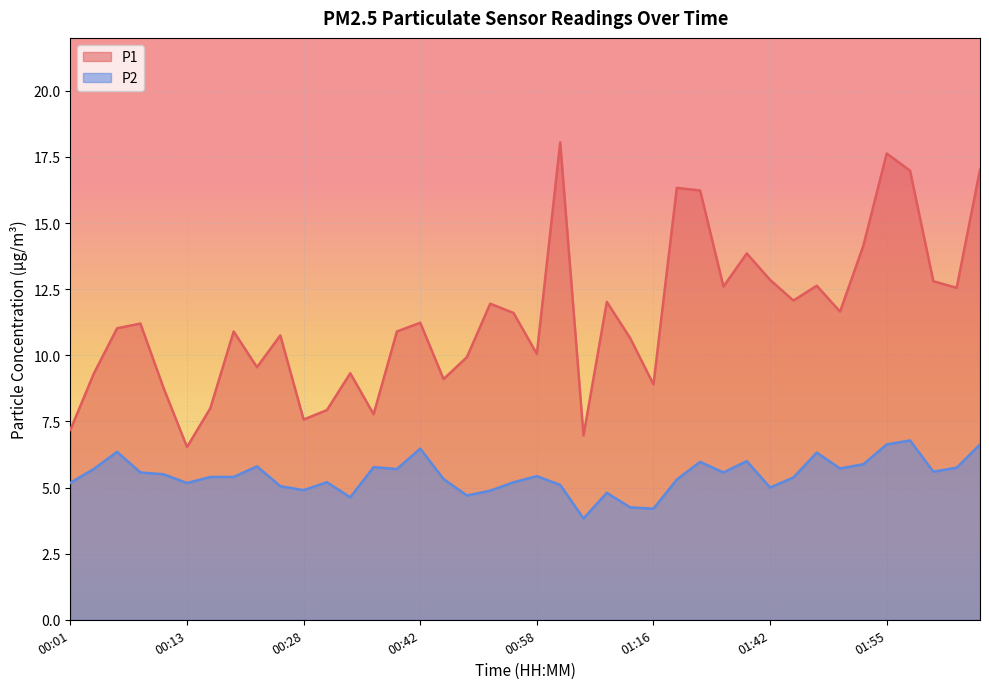

What is the average value of the P2 series?

5.5